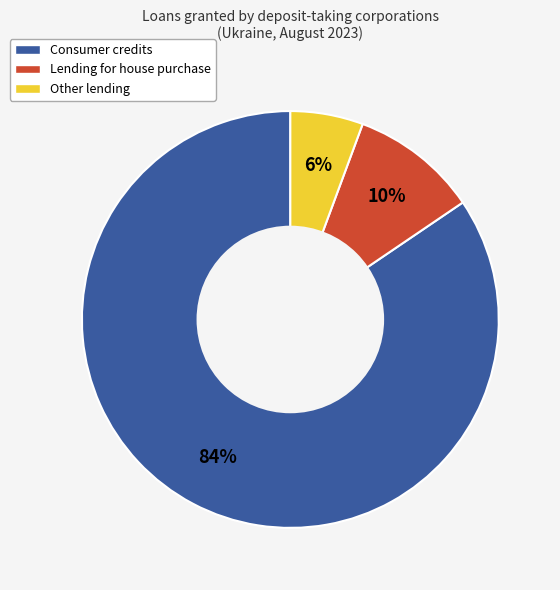

Does Lending for house purchase represent more than half of the total?

No